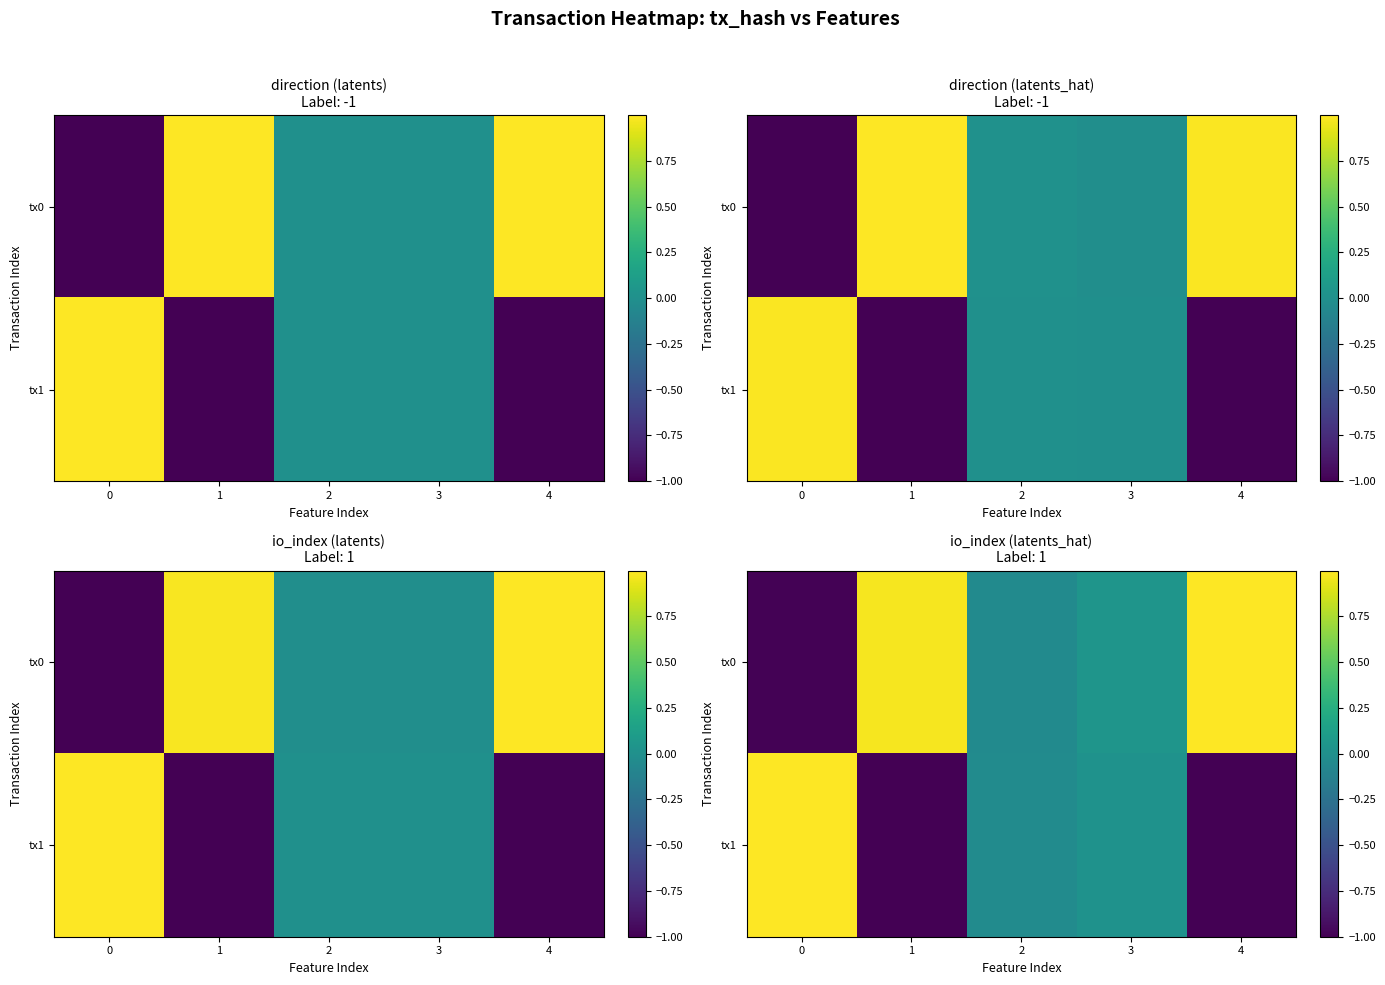

What is the difference between the second highest and minimum values in the tx0 series?

2.0